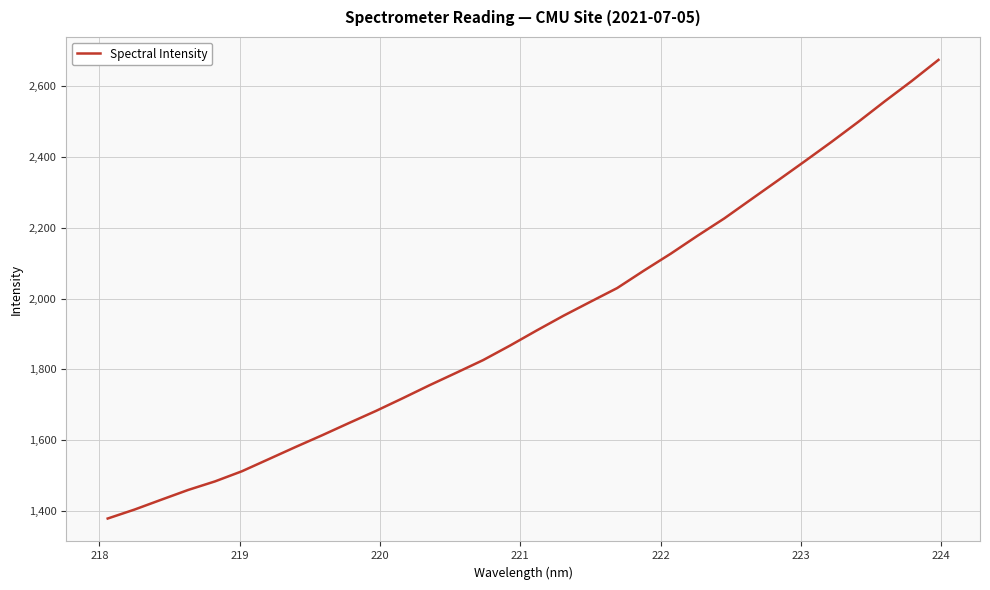

How many values are below 1909?

16